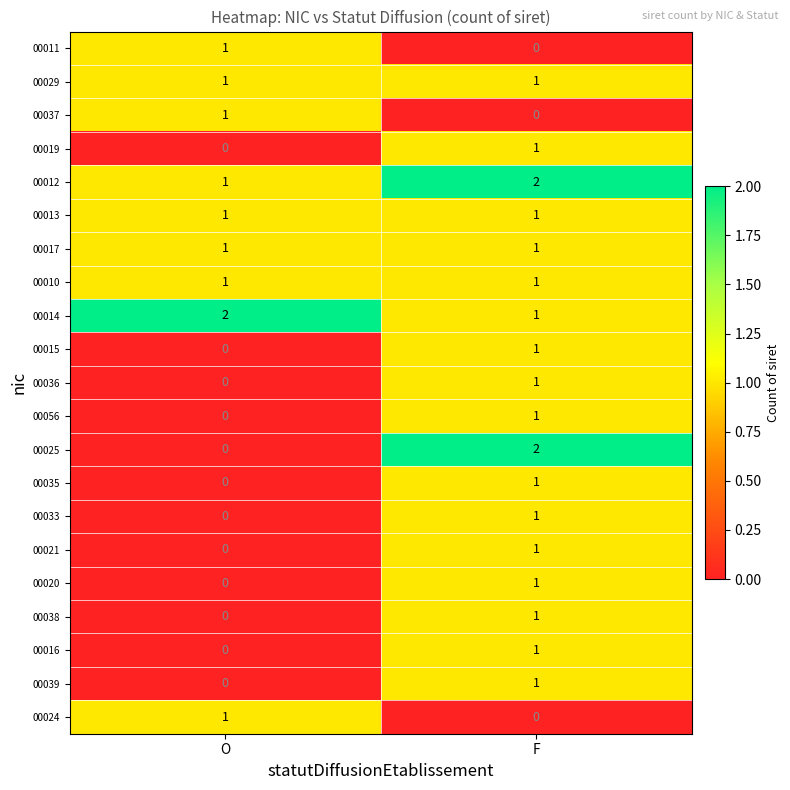

Which series has the largest range (max minus min)?

00025